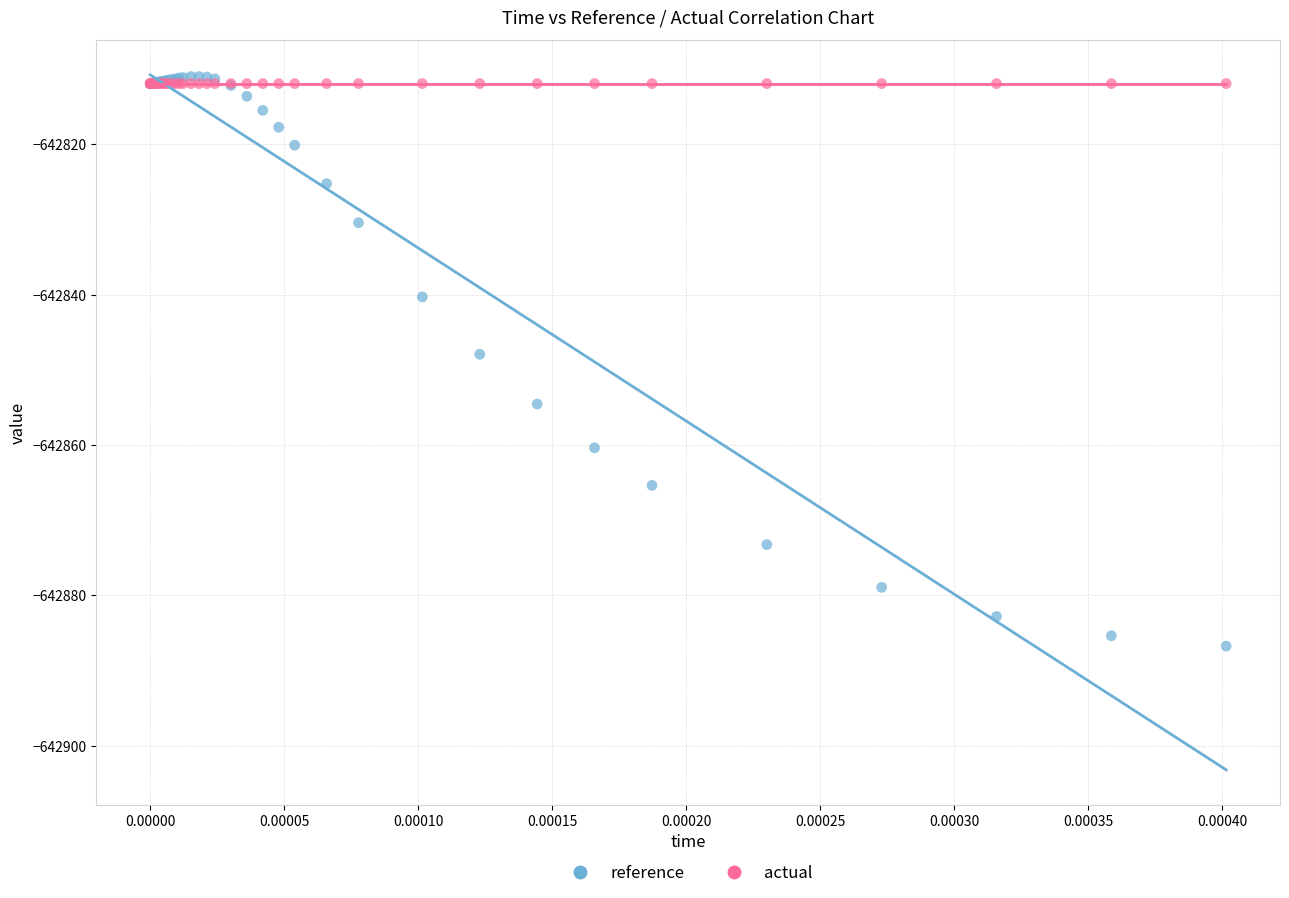

Which series contains the lowest Y value?

reference